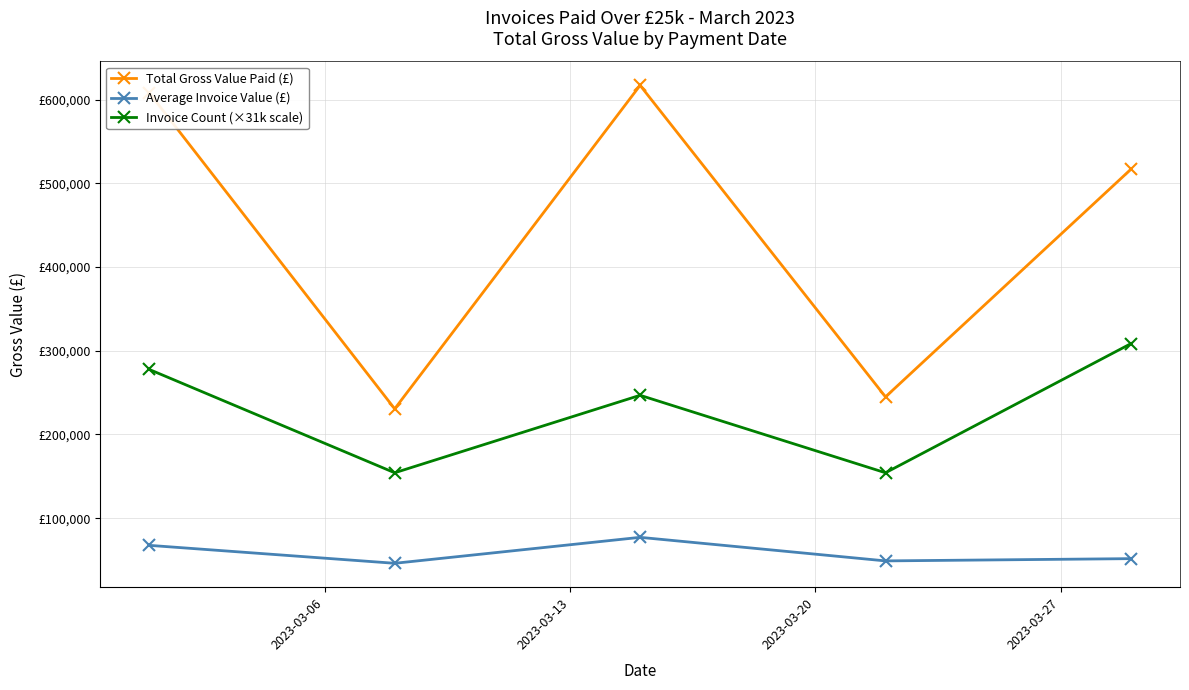

Does the chart have visible grid lines?

Yes